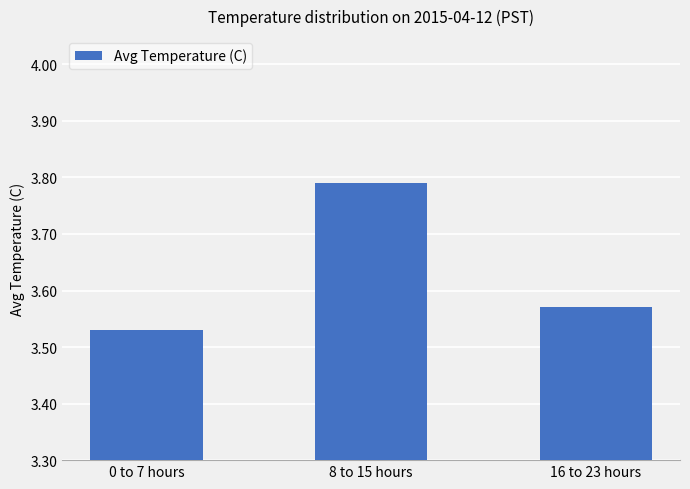

What position from the left is 8 to 15 hours?

2